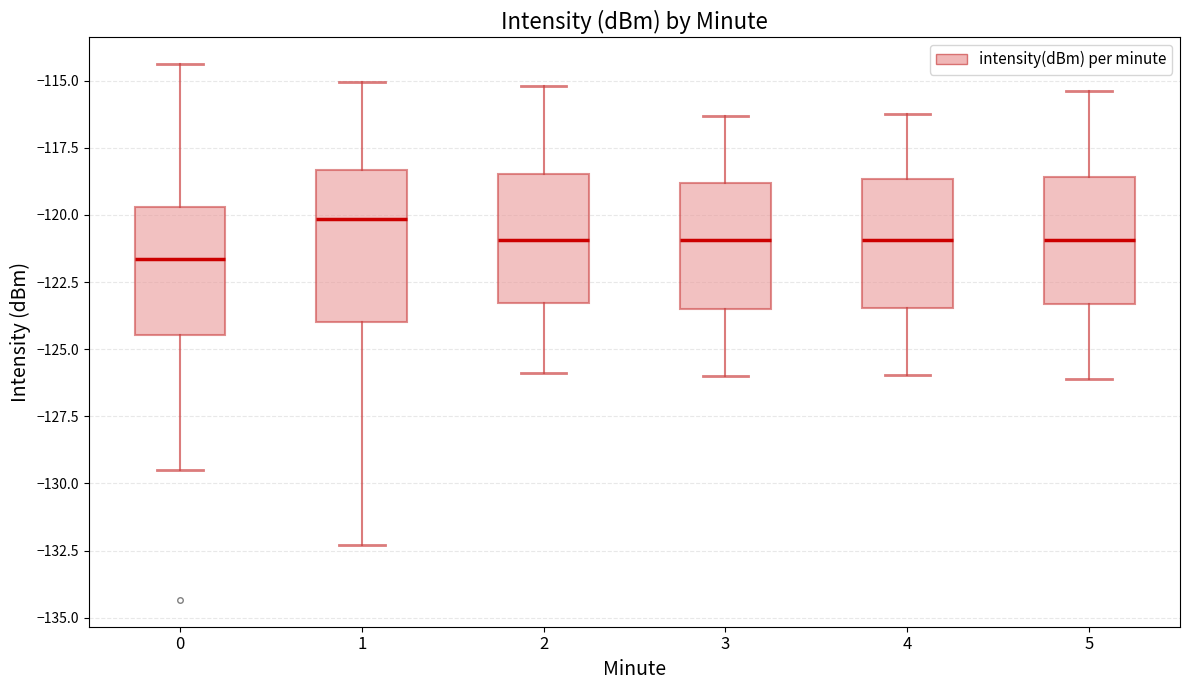

Reading left to right, read every box against the y-axis: the position of its median line, the range the box covers, and the ends of its whiskers. The values are not printed on the chart, so give them approximately, as read against the axis.

0: median -121.5, box -124.5 to -119.5, whiskers -129.5 to -114.5
1: median -120.0, box -124.0 to -118.5, whiskers -132.5 to -115.0
2: median -121.0, box -123.5 to -118.5, whiskers -126.0 to -115.0
3: median -121.0, box -123.5 to -119.0, whiskers -126.0 to -116.5
4: median -121.0, box -123.5 to -118.5, whiskers -126.0 to -116.0
5: median -121.0, box -123.5 to -118.5, whiskers -126.0 to -115.5